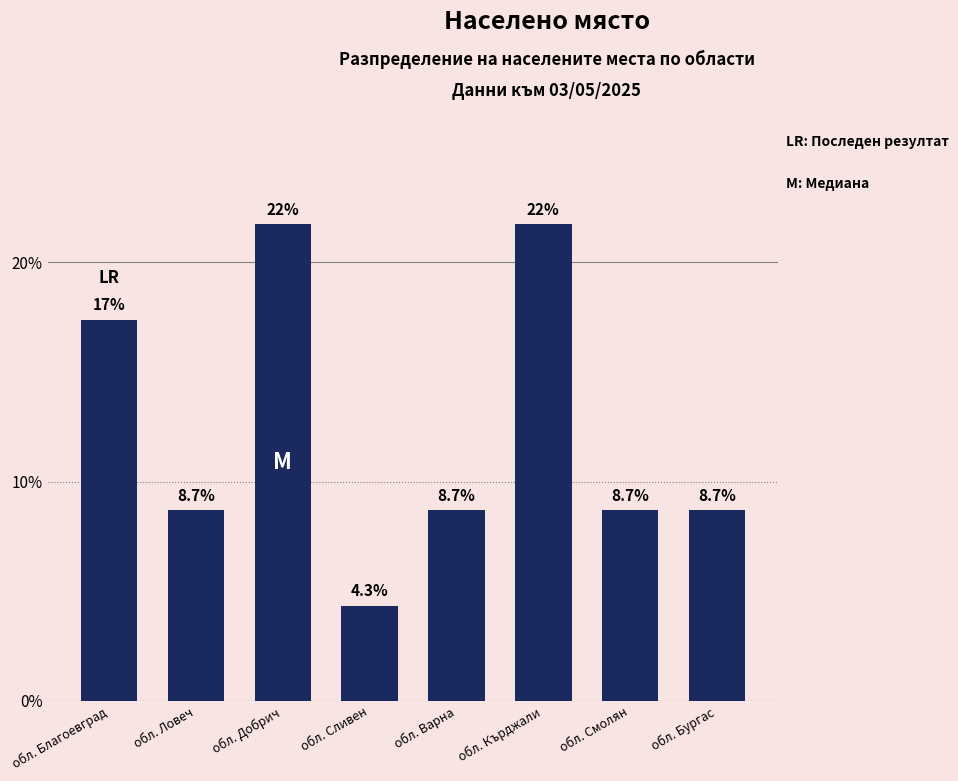

What is the label of the 2nd bar from the left?

обл. Ловеч